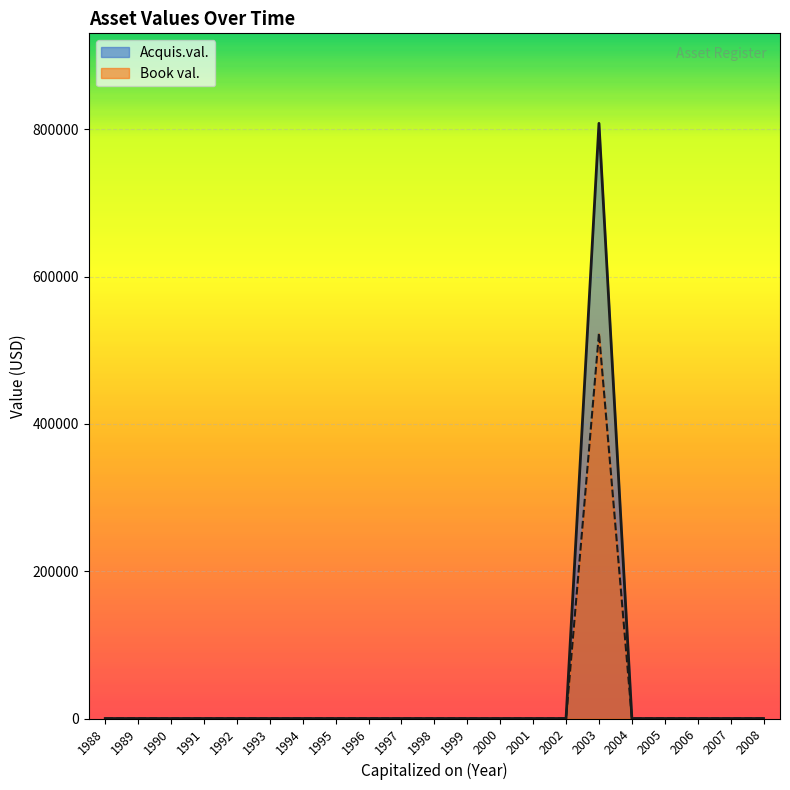

How many lines are shown in the chart?

2